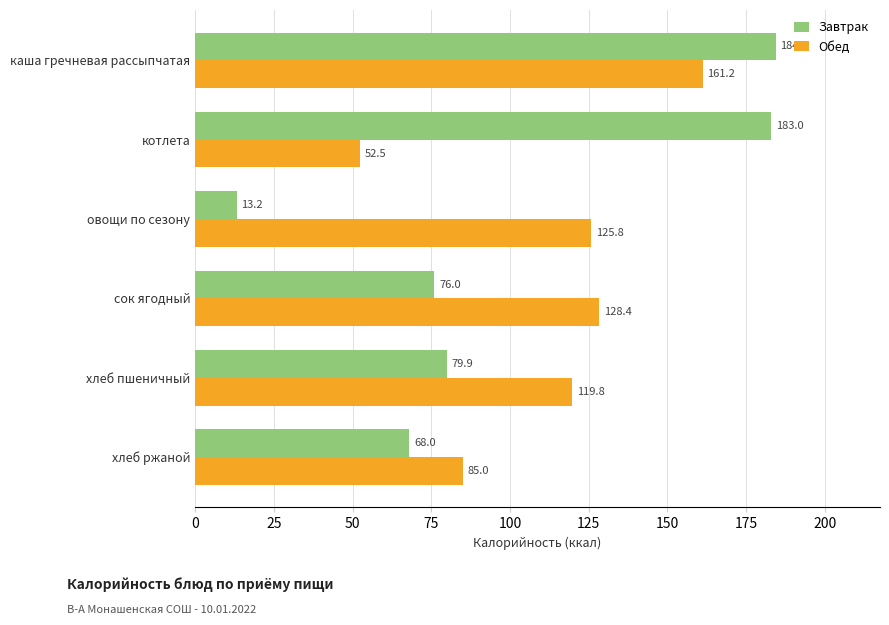

What is the sum of all Завтрак values?

604.5